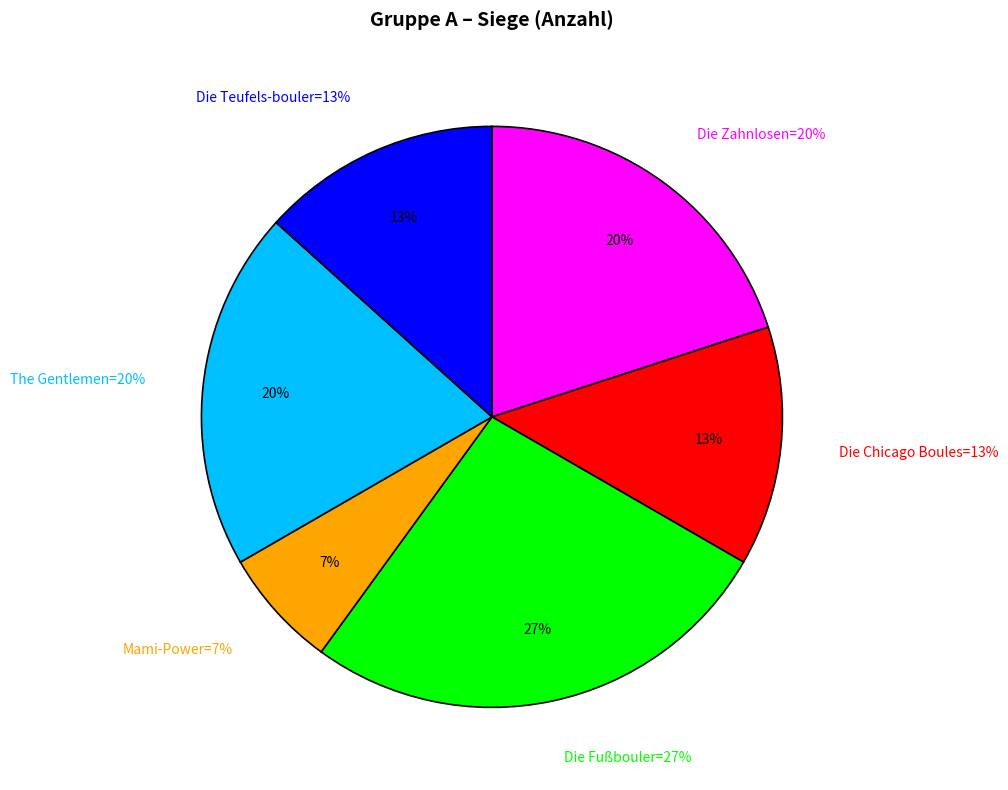

Rank the categories by value from lowest to highest.

Mami-Power, Die Chicago Boules, Die Teufels-bouler, Die Zahnlosen, The Gentlemen, Die Fußbouler